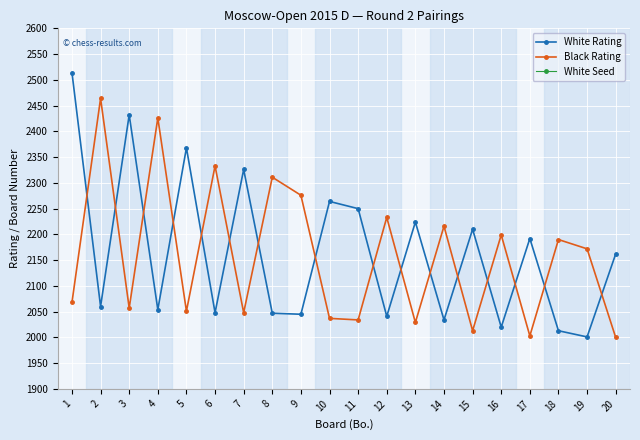

What is the value of the White Rating point at the 5th from the left?

2368